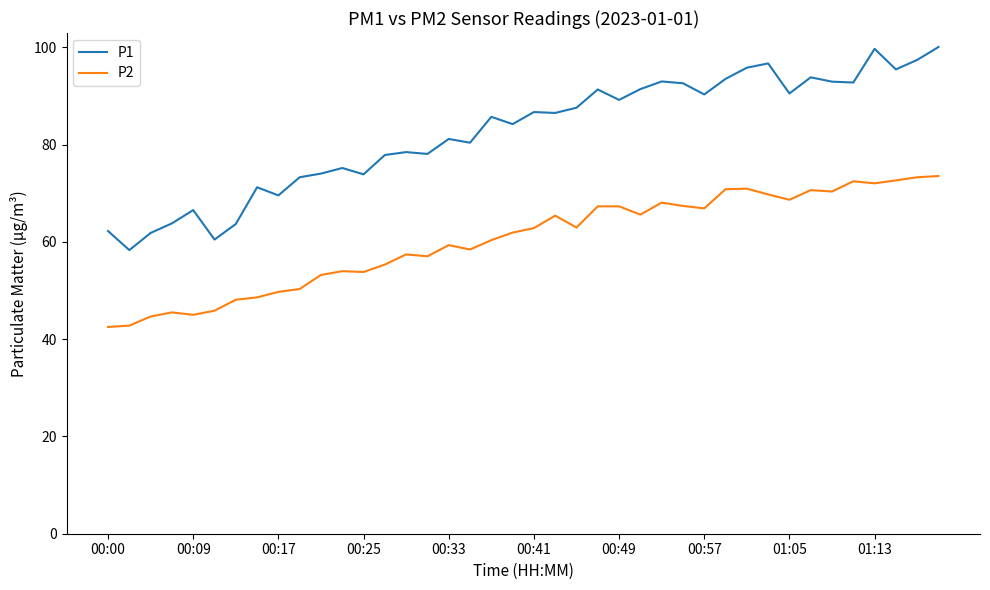

What is the sum of all P1 values?

3296.8